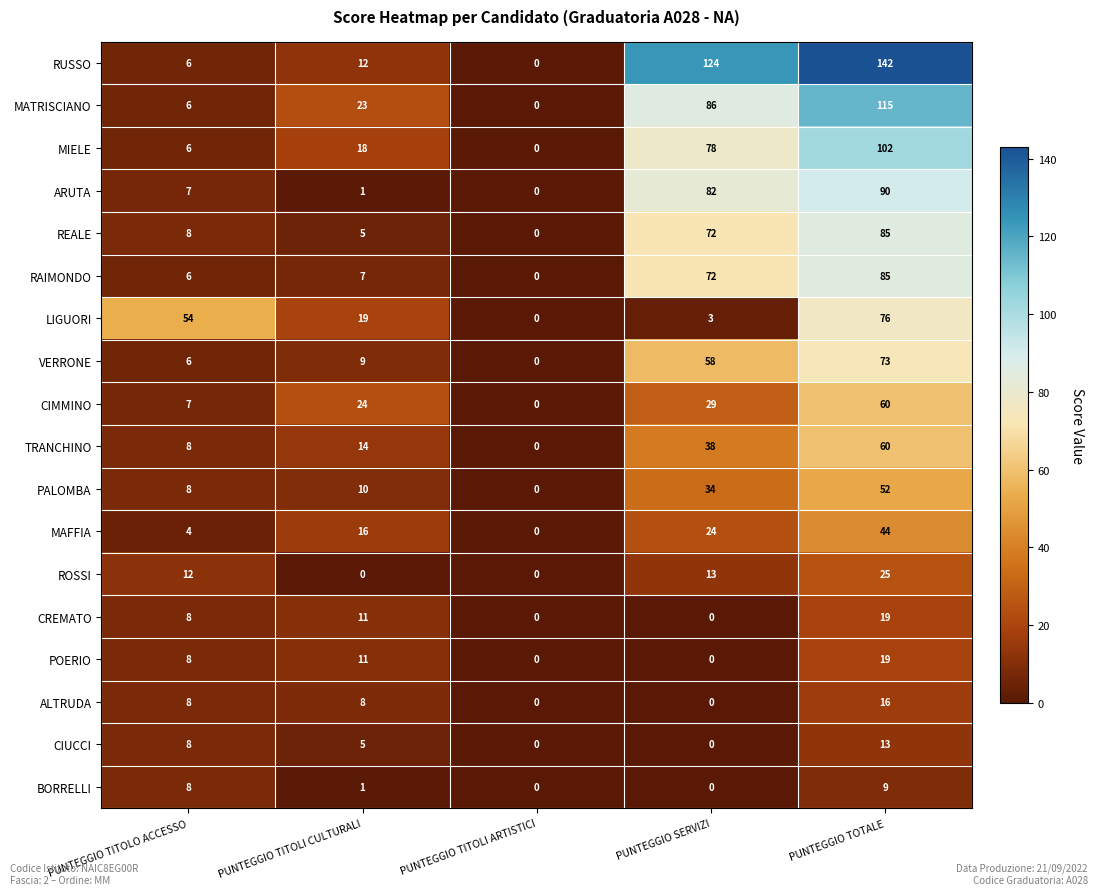

How many categories are shown in the chart?

5